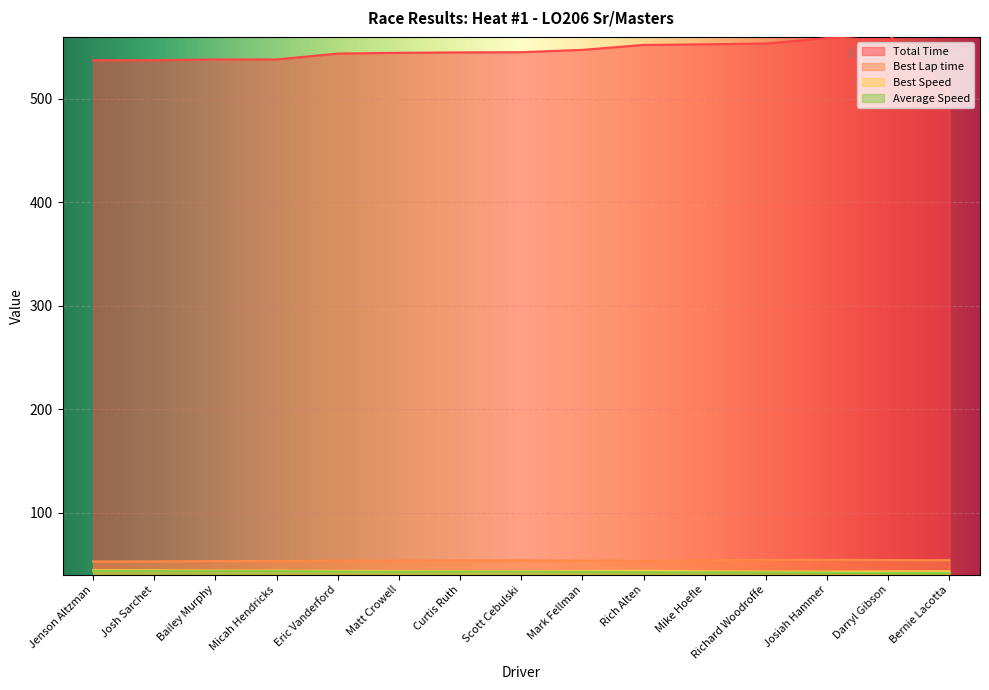

What is the greatest value displayed?

562.7